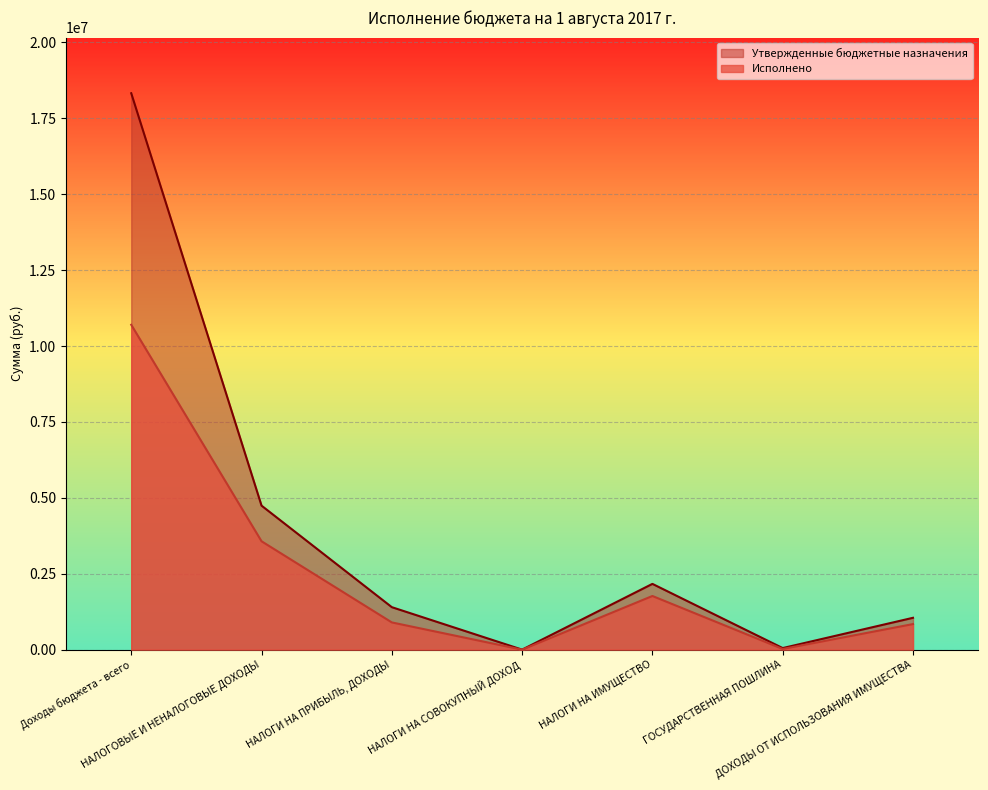

What position from the right is ГОСУДАРСТВЕННАЯ ПОШЛИНА?

2